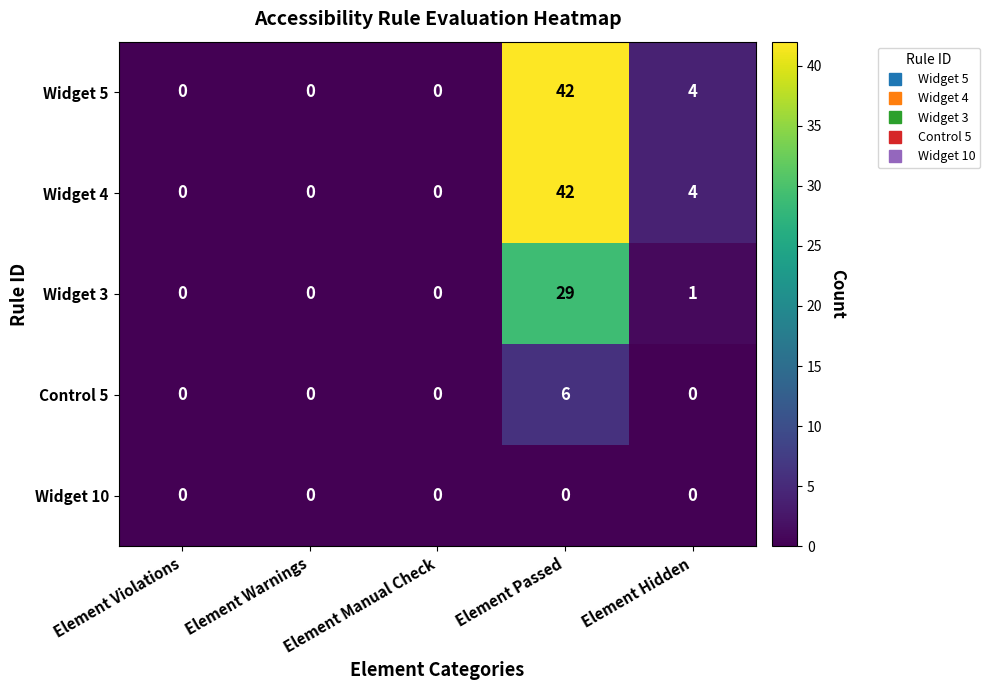

At how many categories does at least one series exceed 15?

1